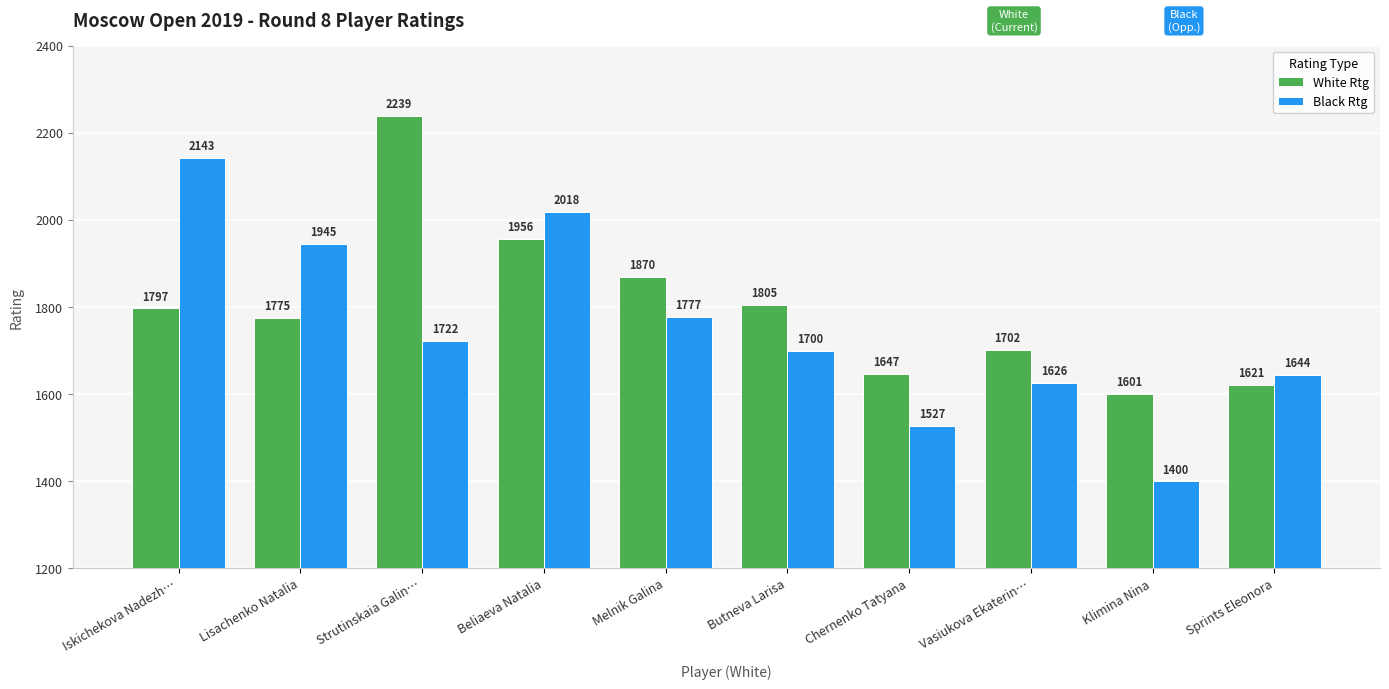

Reading left to right, transcribe all the data shown in this chart.

White Rtg: Iskichekova Nadezh…=1797	Lisachenko Natalia=1775	Strutinskaia Galin…=2239	Beliaeva Natalia=1956	Melnik Galina=1870	Butneva Larisa=1805	Chernenko Tatyana=1647	Vasiukova Ekaterin…=1702	Klimina Nina=1601	Sprints Eleonora=1621
Black Rtg: Iskichekova Nadezh…=2143	Lisachenko Natalia=1945	Strutinskaia Galin…=1722	Beliaeva Natalia=2018	Melnik Galina=1777	Butneva Larisa=1700	Chernenko Tatyana=1527	Vasiukova Ekaterin…=1626	Klimina Nina=1400	Sprints Eleonora=1644